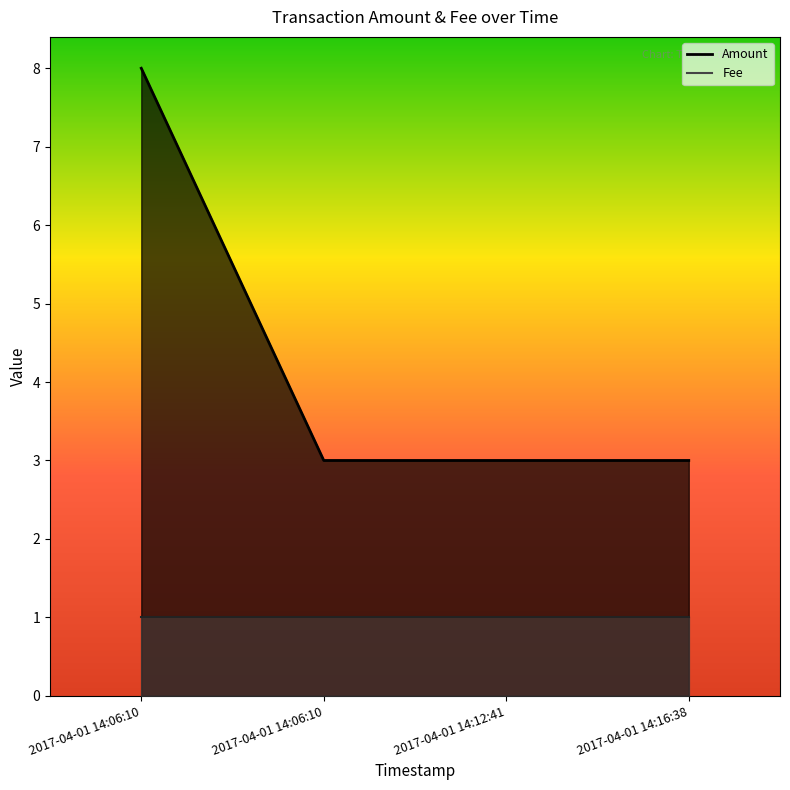

How many values are between 3 and 8?

4